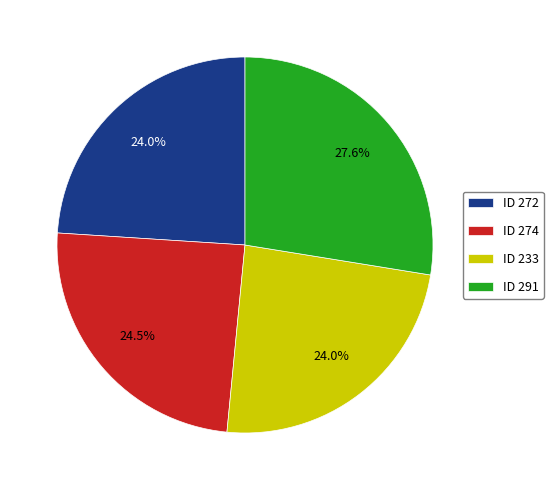

What portion of the pie excludes ID 274?

75.5%